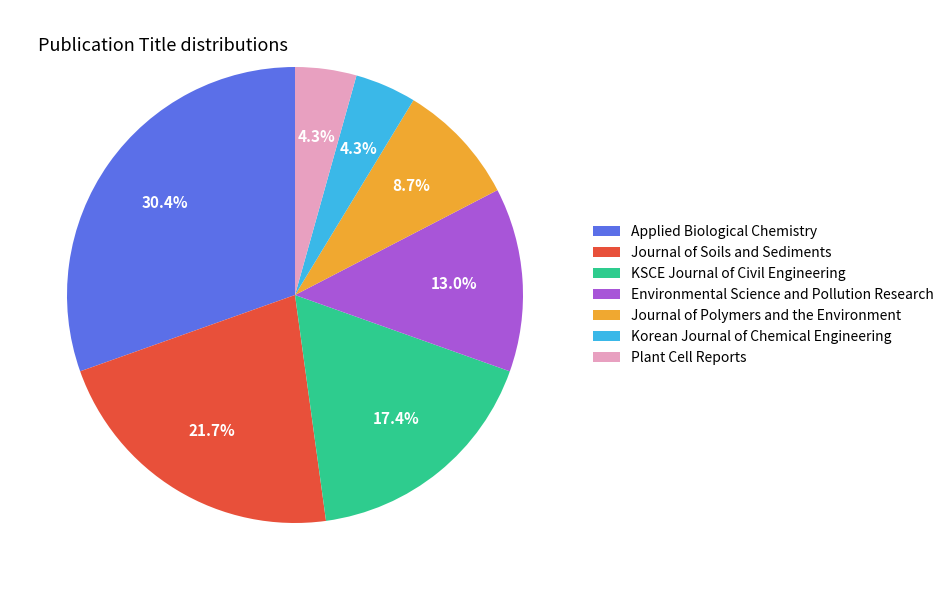

To the nearest percent, what is the difference between the largest and smallest slice percentages?

26%